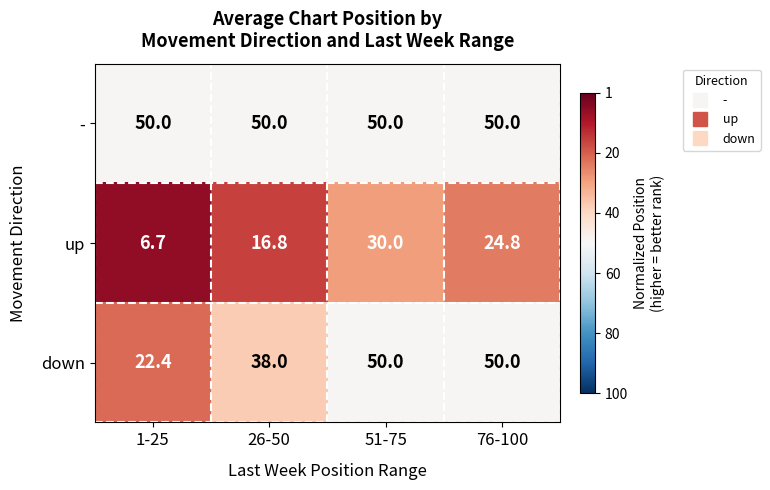

Is it true that up equals 16.8 at 26-50?

True